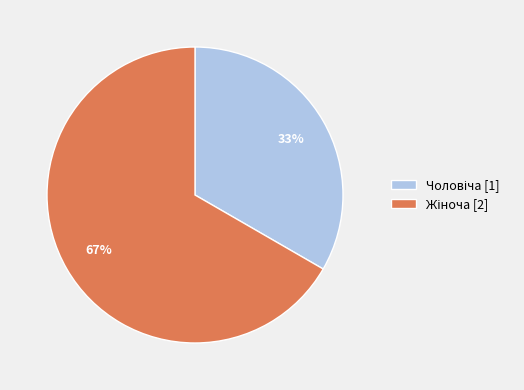

Count the number of slices in the pie.

2